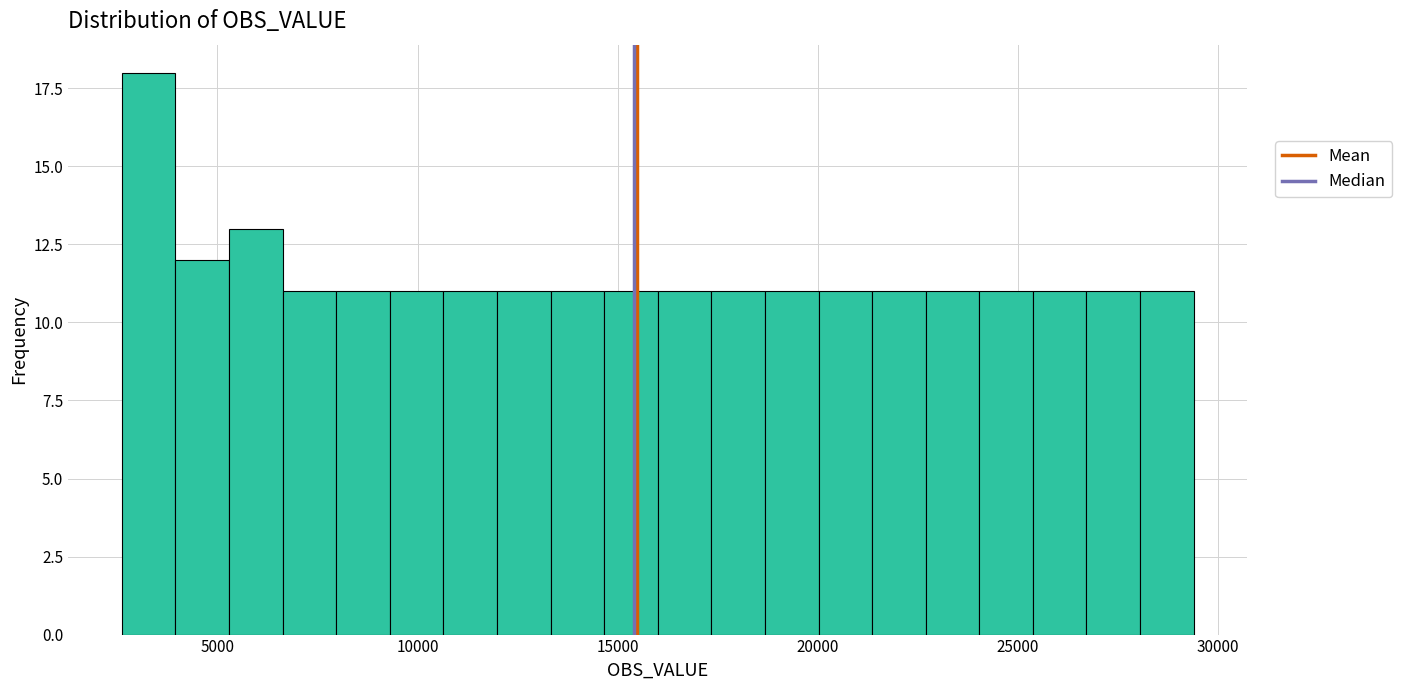

Read against the x-axis, roughly where is the centre of the tallest bar?

3500